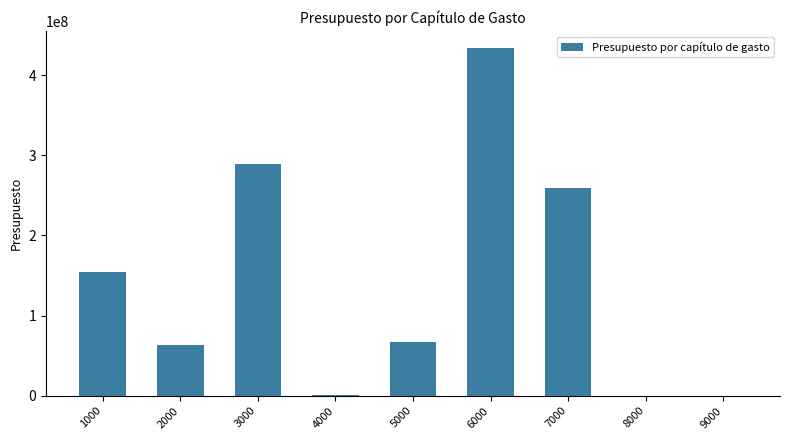

What is the greatest value displayed?

433154743.9